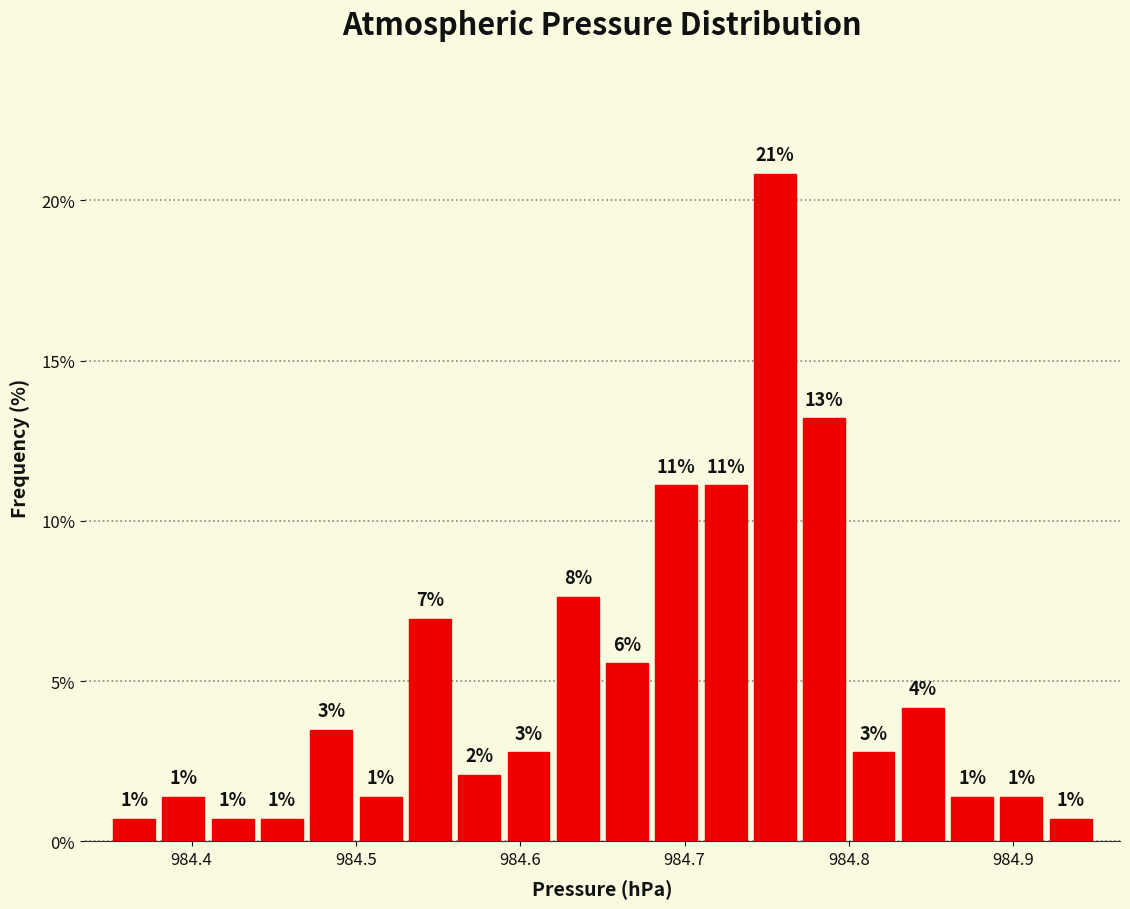

Around what value on the x-axis is the tallest bar? Give the approximate position of its centre, as read against the axis.

984.76